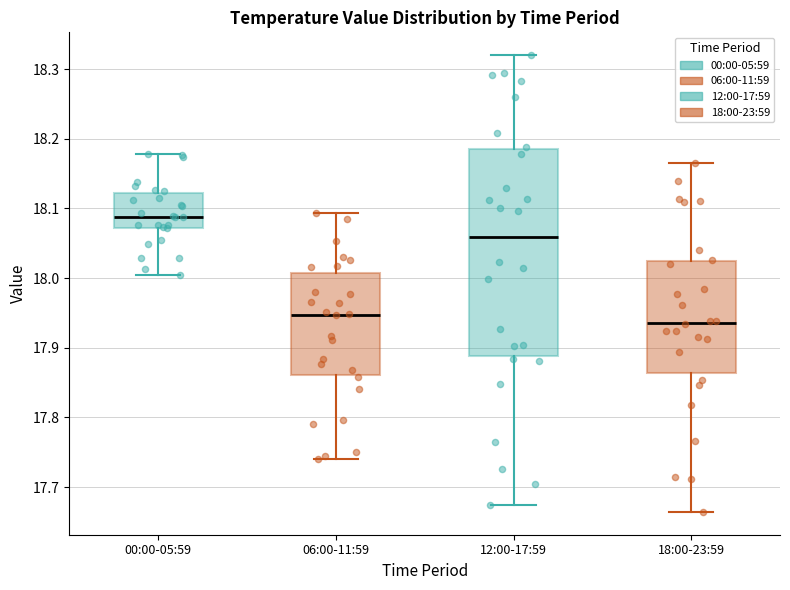

Which box is the tallest, from its lower edge to its upper edge?

12:00-17:59